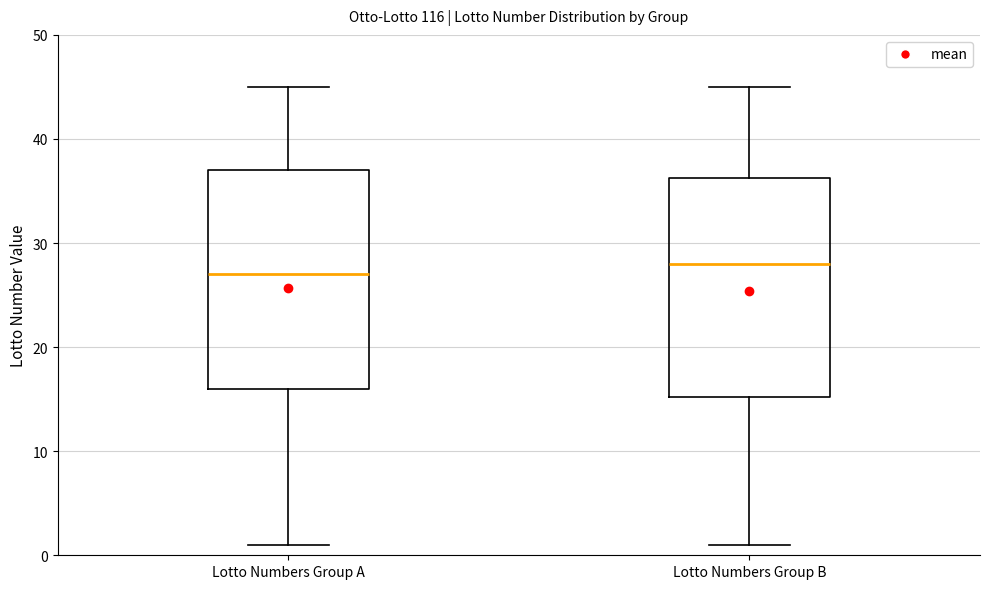

Which box has the lowest median line?

Lotto Numbers Group A